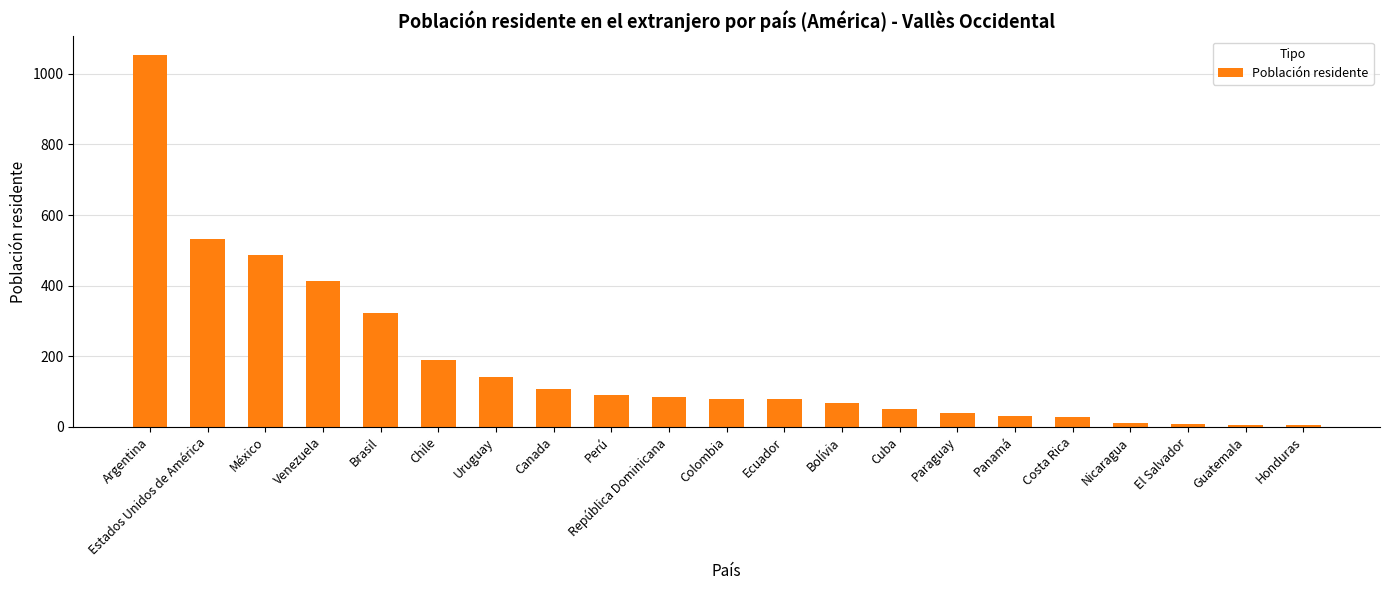

What is the greatest value displayed?

1054